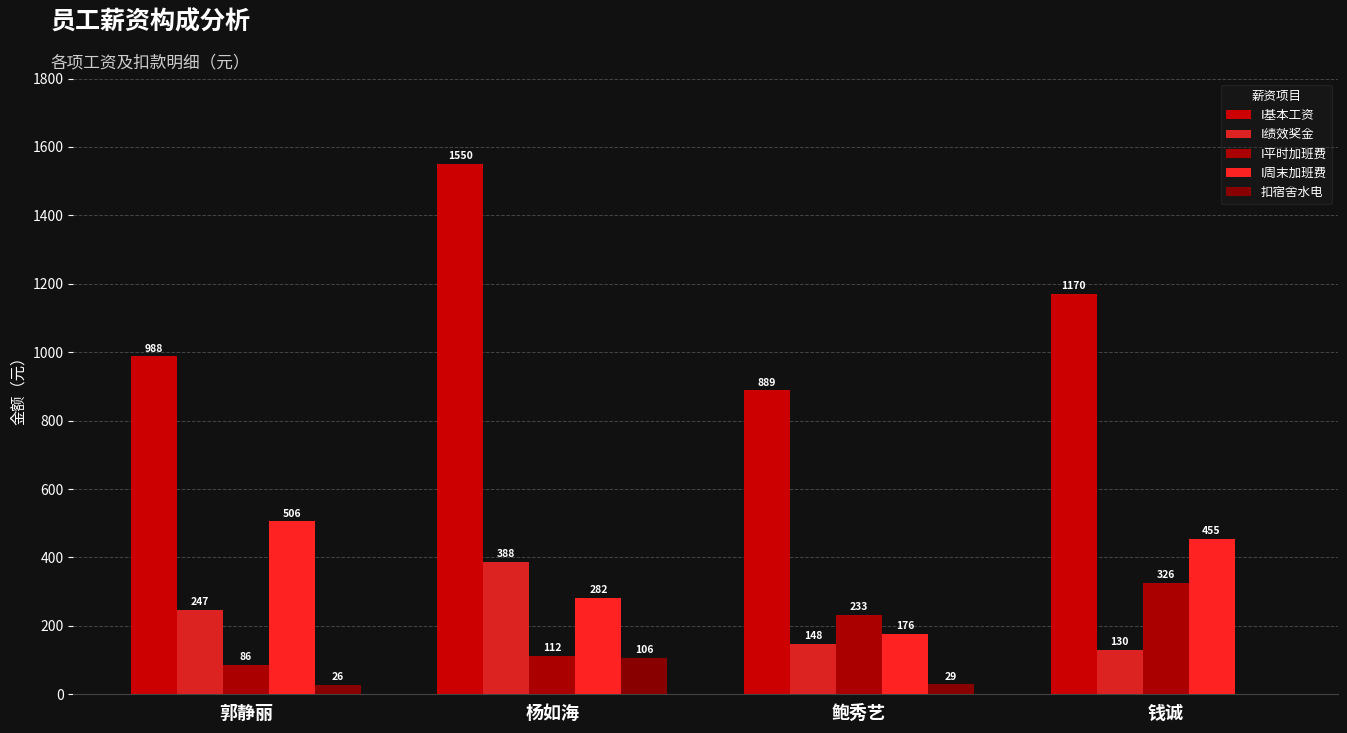

What is the difference between the maximum and minimum values in the I基本工资 series?

661.2